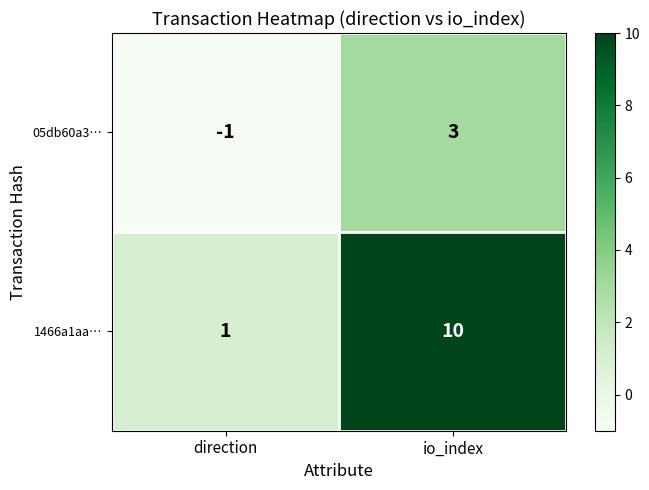

The value of 05db60a3… at io_index is 3. True or false?

True